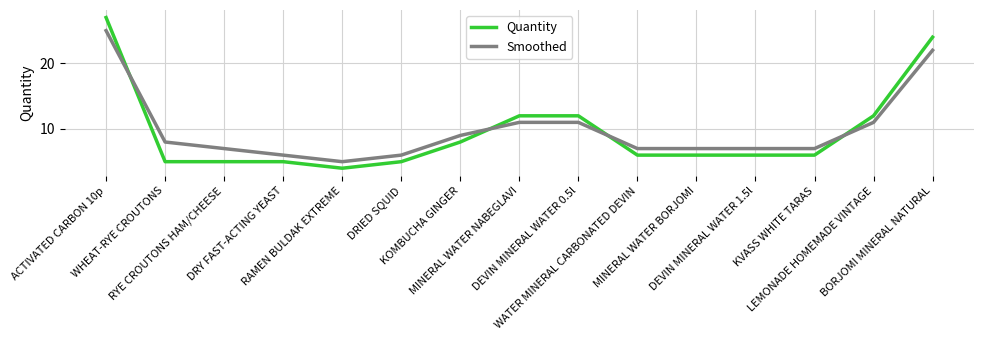

What is the sum of all Quantity values?

143